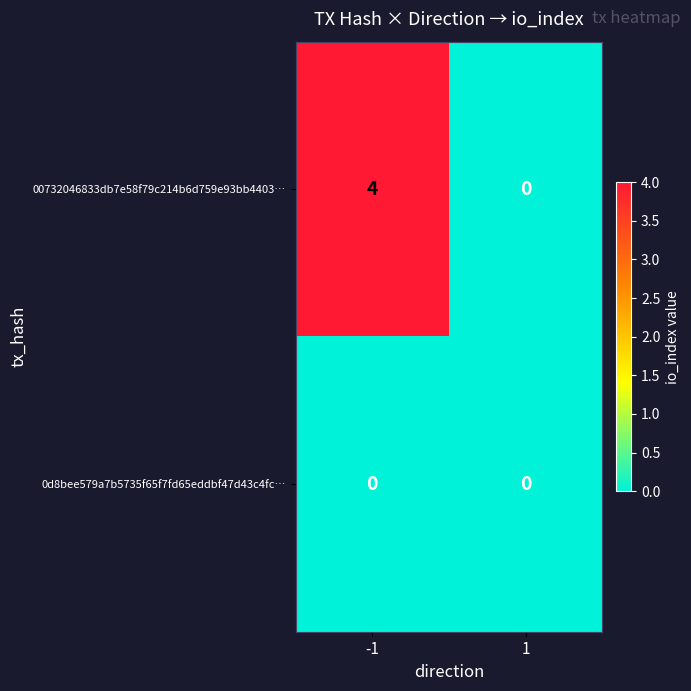

At which category is the sum across all series the highest?

-1